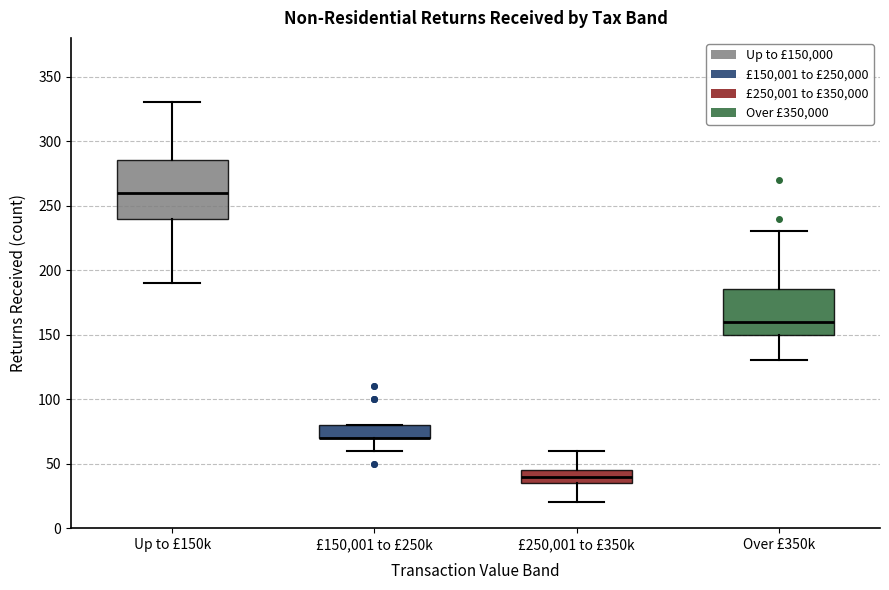

Reading left to right, transcribe this box plot: for each box, give where its median line is, the range the box spans, and where its two whiskers end, as read against the y-axis. The values are not printed on the chart, so give them approximately, as read against the axis.

Up to £150k: median 260, box 240 to 285, whiskers 190 to 330
£150,001 to £250k: median 70 (drawn on the box's lower edge), box 70 to 80, whiskers 60 to 80
£250,001 to £350k: median 40, box 35 to 45, whiskers 20 to 60
Over £350k: median 160, box 150 to 185, whiskers 130 to 230